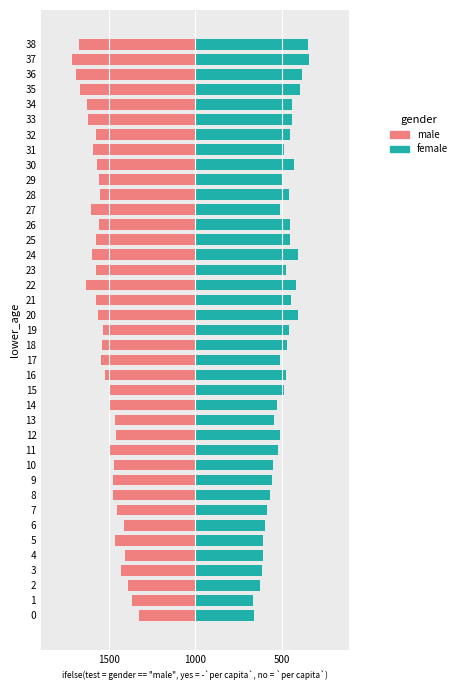

Which series has the largest range (max minus min)?

male